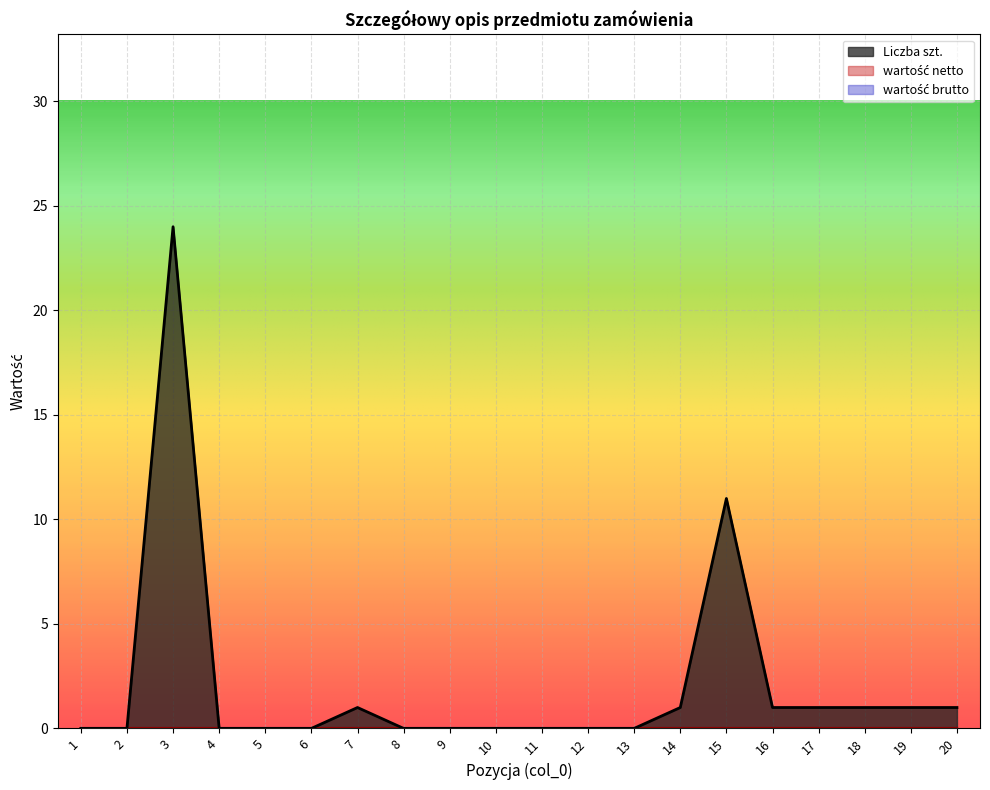

True or false: wartość netto and wartość brutto intersect in this chart.

False